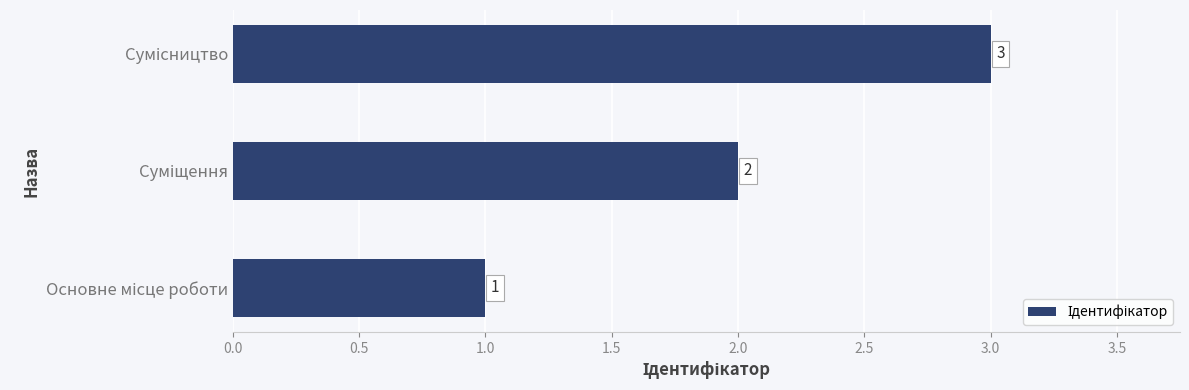

What is the maximum value shown in the chart?

3